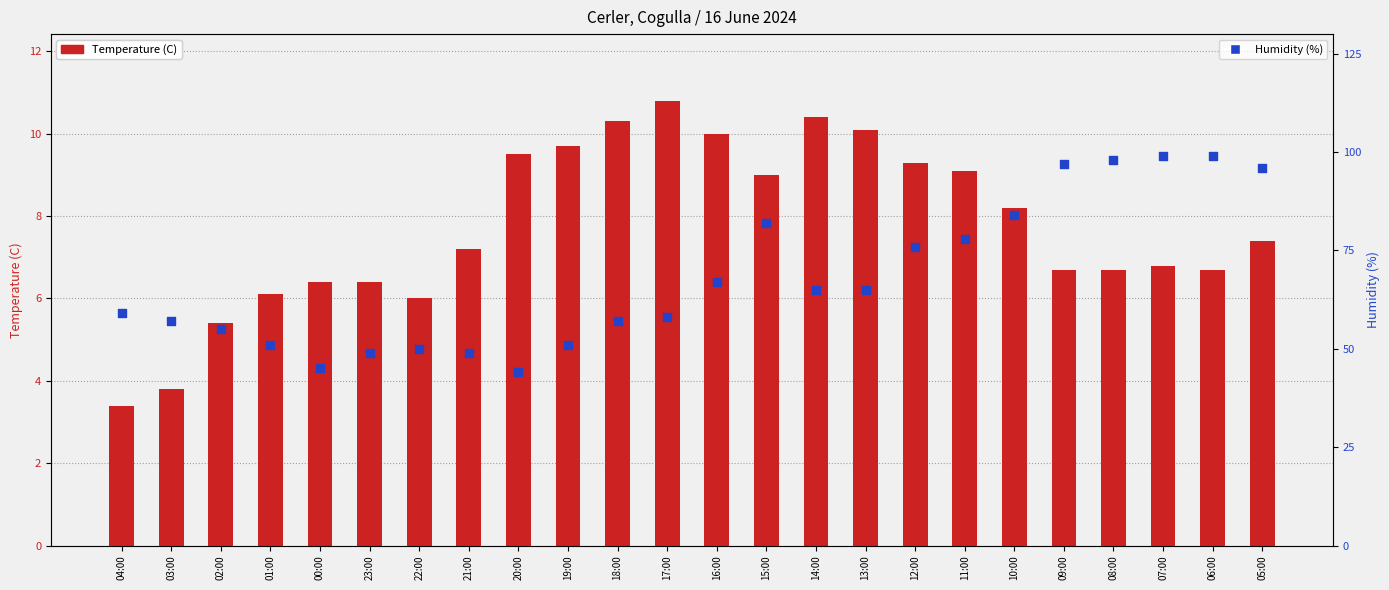

At which category is the sum across all series the highest?

07:00